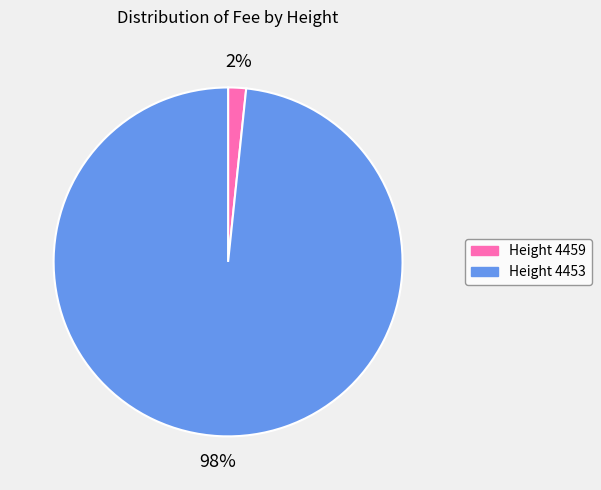

To the nearest percent, what is the average slice percentage?

50%